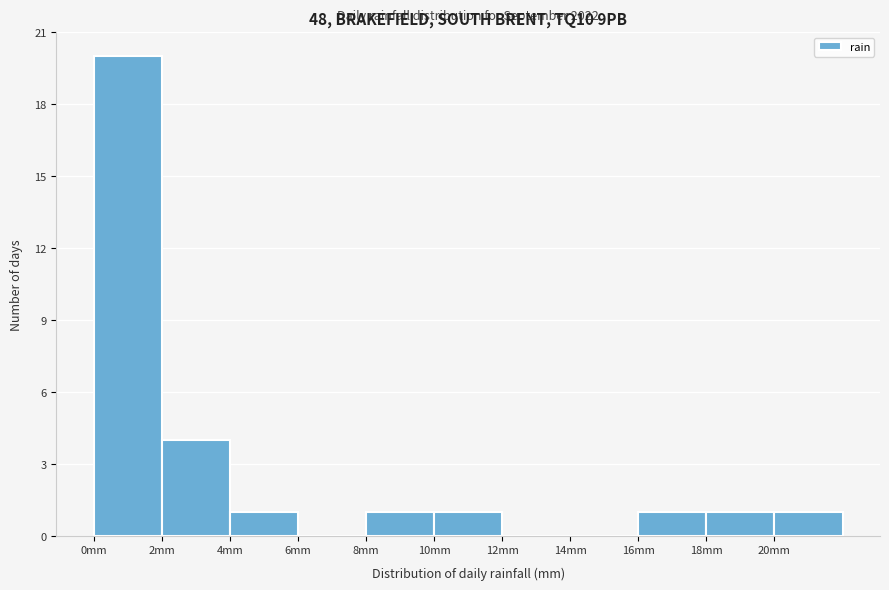

Over which range of the x-axis is the bar tallest?

0 to 2